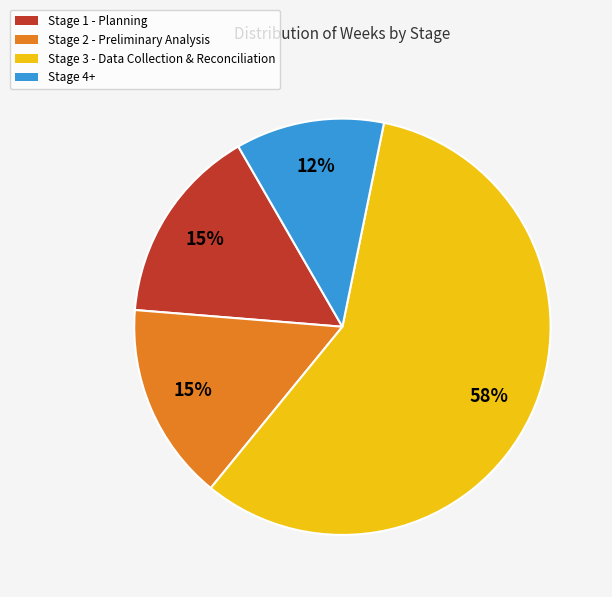

Which has a higher value, Stage 1 - Planning or Stage 3 - Data Collection & Reconciliation?

Stage 3 - Data Collection & Reconciliation